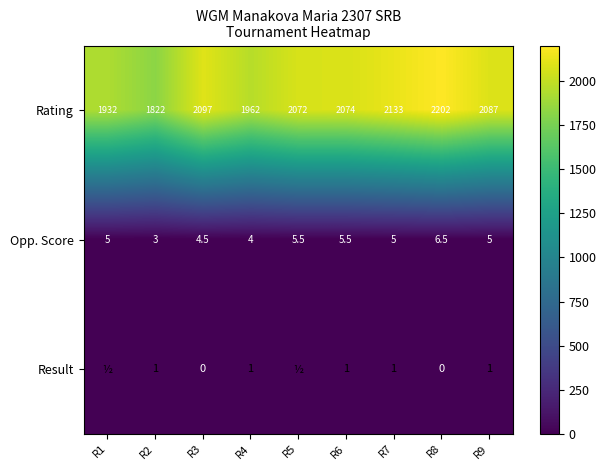

What is the sum of all Opp. Score values?

44.0